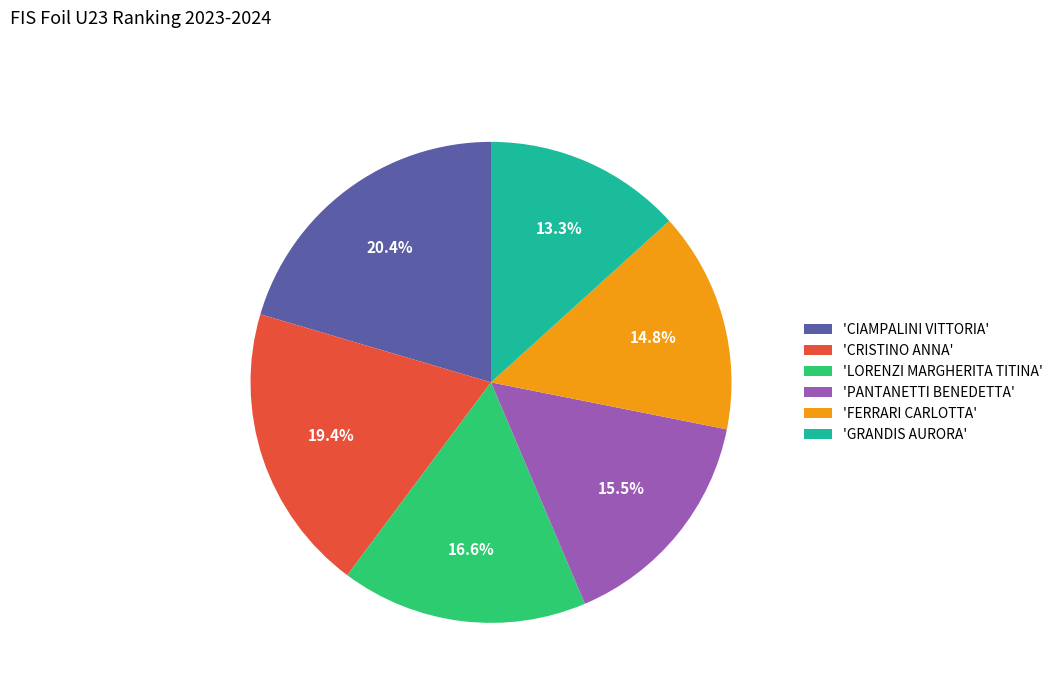

What is the smallest slice in the pie chart?

'GRANDIS AURORA'